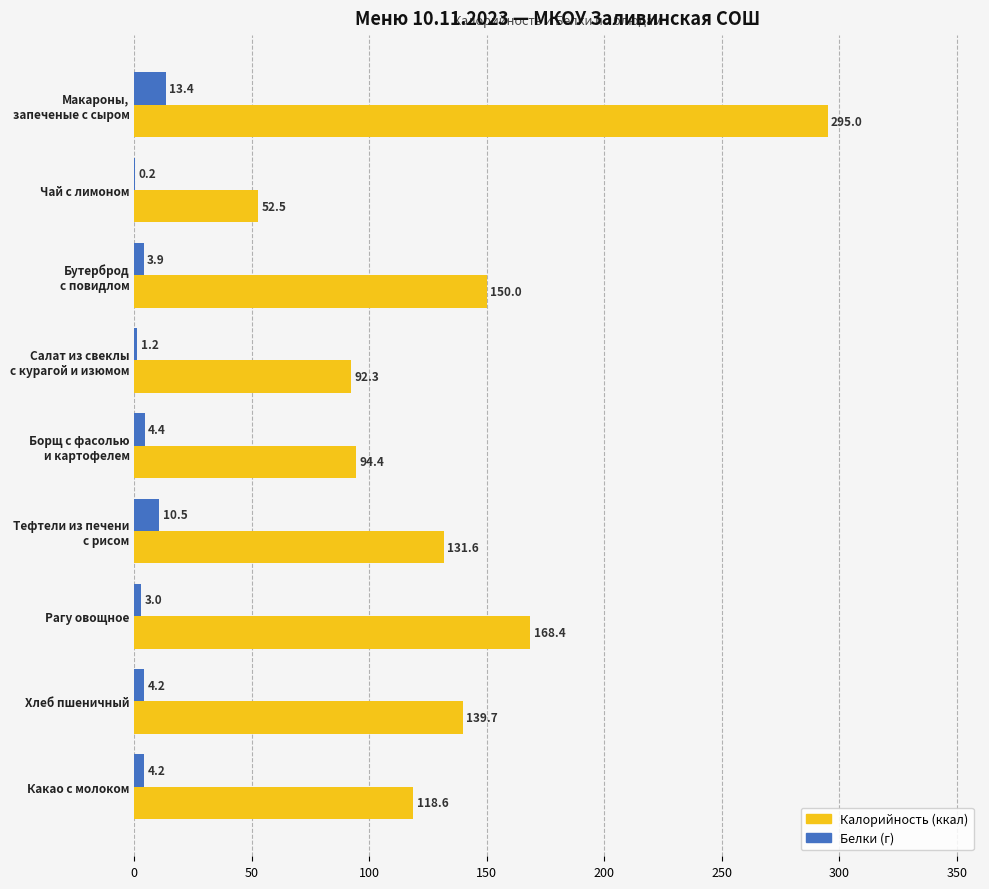

What is the maximum value shown in the chart?

295.0